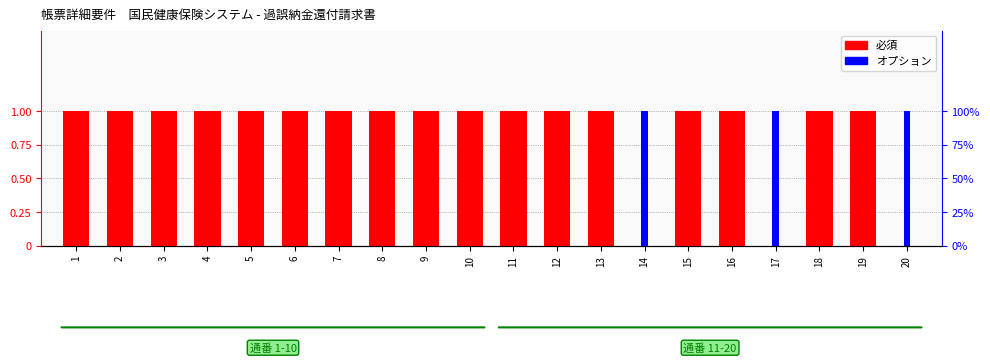

Reading right to left, list all the values displayed in this chart.

必須: 20=0	19=1	18=1	17=0	16=1	15=1	14=0	13=1	12=1	11=1	10=1	9=1	8=1	7=1	6=1	5=1	4=1	3=1	2=1	1=1
オプション: 20=1	19=0	18=0	17=1	16=0	15=0	14=1	13=0	12=0	11=0	10=0	9=0	8=0	7=0	6=0	5=0	4=0	3=0	2=0	1=0